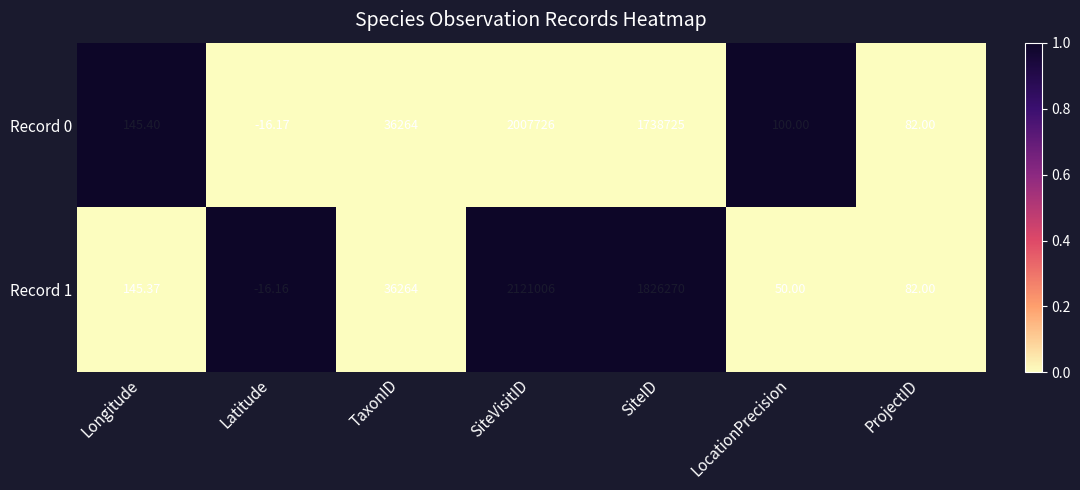

At which category is the sum across all series the highest?

SiteVisitID